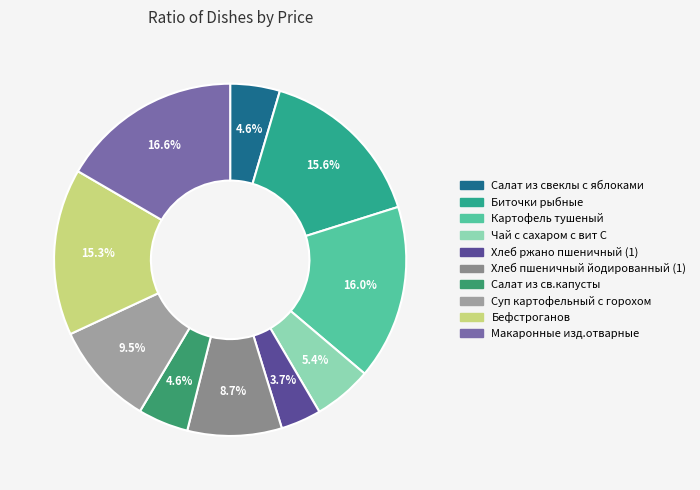

Count the number of slices in the pie.

10